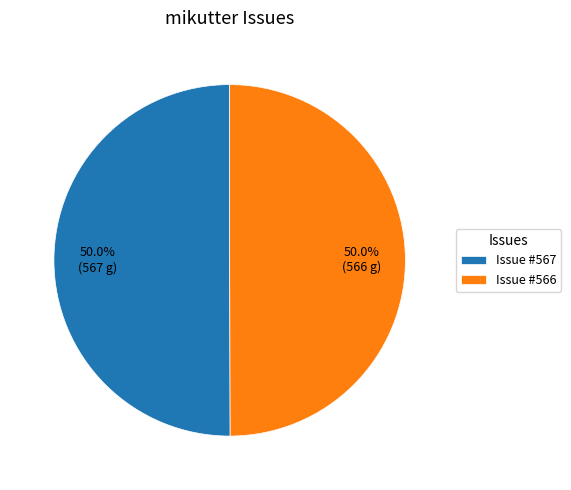

Approximately how many times larger is the value at Issue #566 compared to Issue #567?

1.0